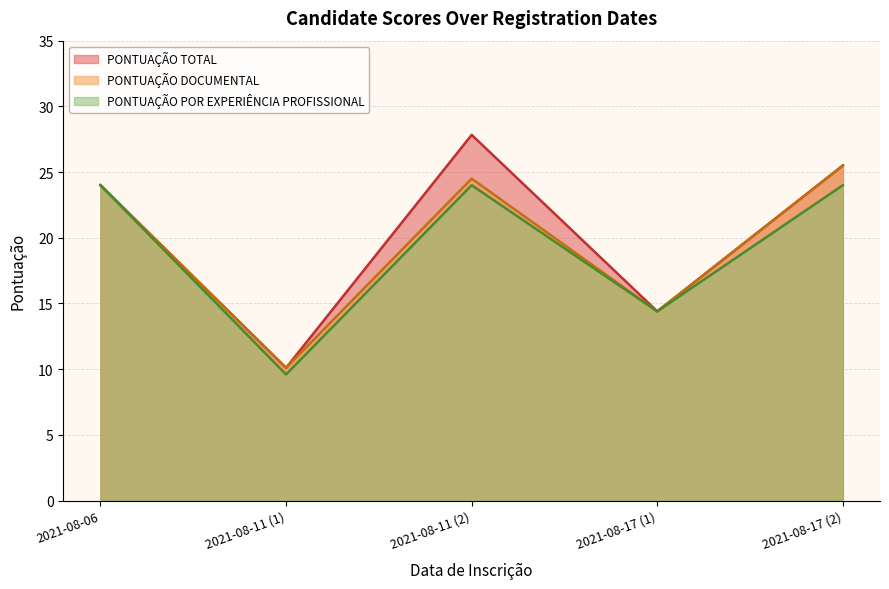

Which series changed the most between 2021-08-11 and 2021-08-17?

PONTUAÇÃO TOTAL